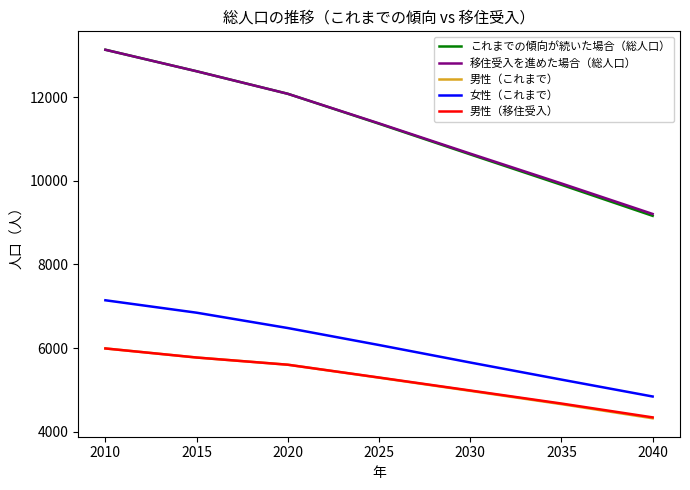

At how many categories does at least one series exceed 8591?

7